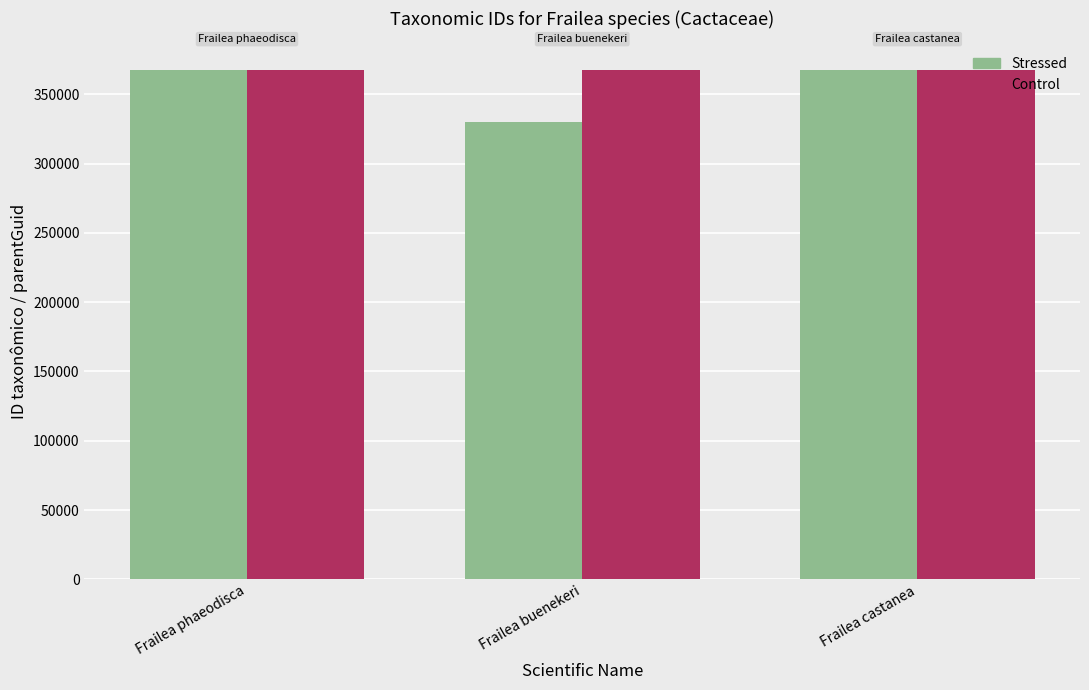

How many series are shown in this chart?

2